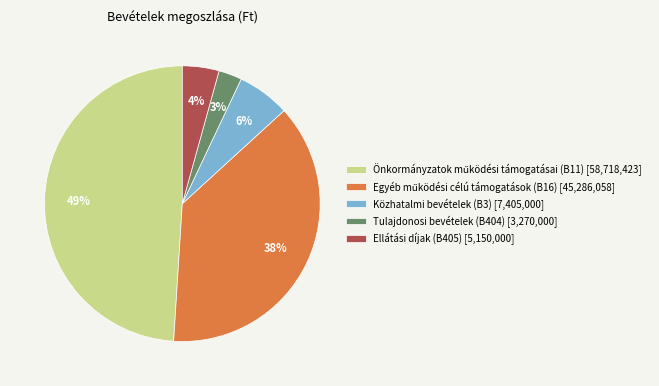

Is Tulajdonosi bevételek (B404) the majority of the pie?

No